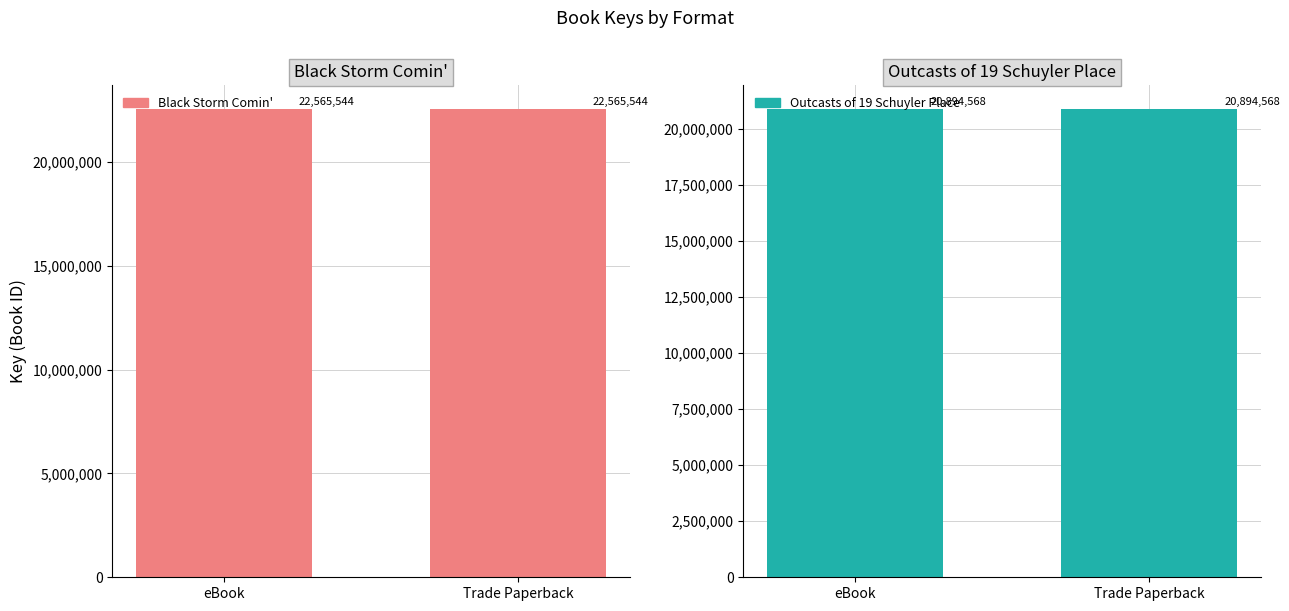

How many bars are there in each group?

2